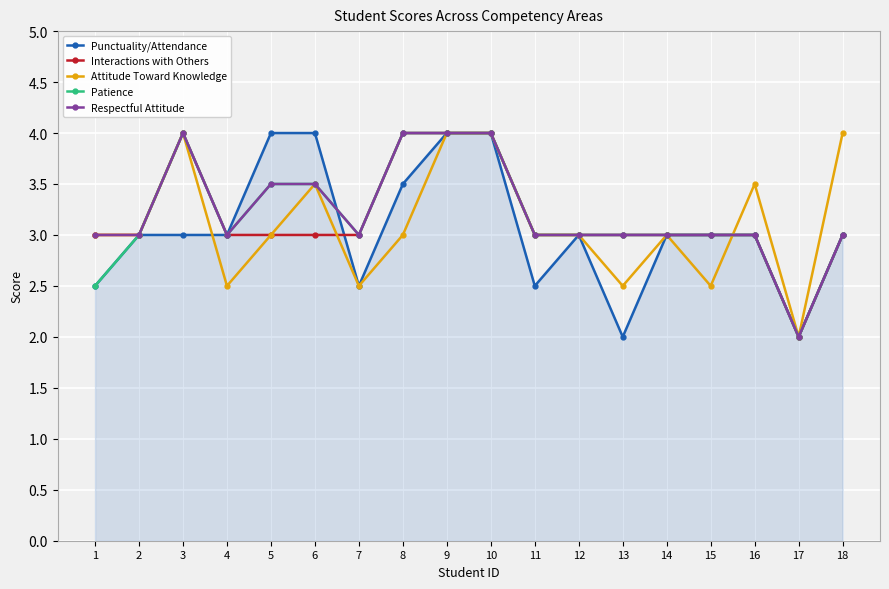

List the series in order of their overall mean, highest first.

Respectful Attitude, Patience, Interactions with Others, Attitude Toward Knowledge, Punctuality/Attendance